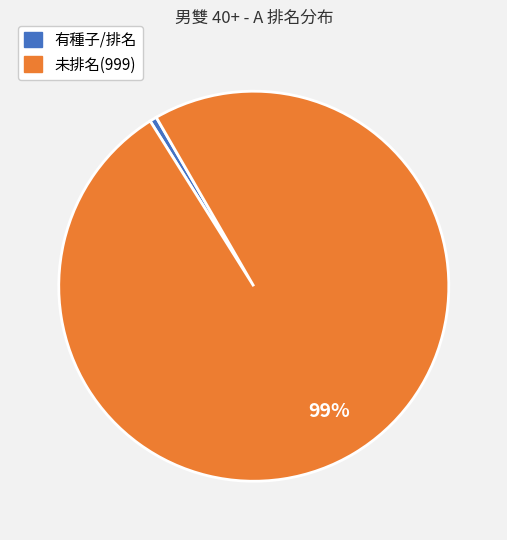

To the nearest percent, what is the average slice percentage?

50%